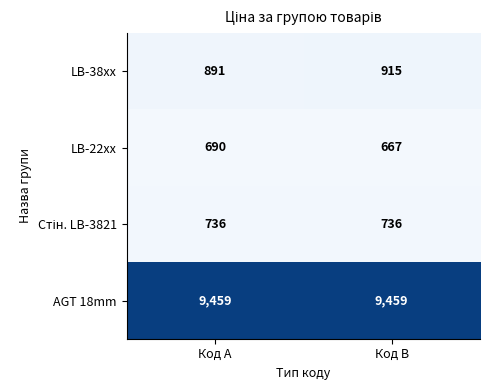

Which category has the lowest value across all series?

Код B